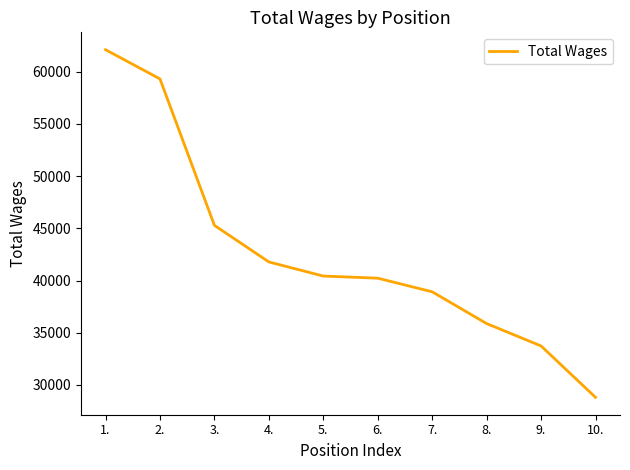

The value at 6. is 40223. True or false?

True